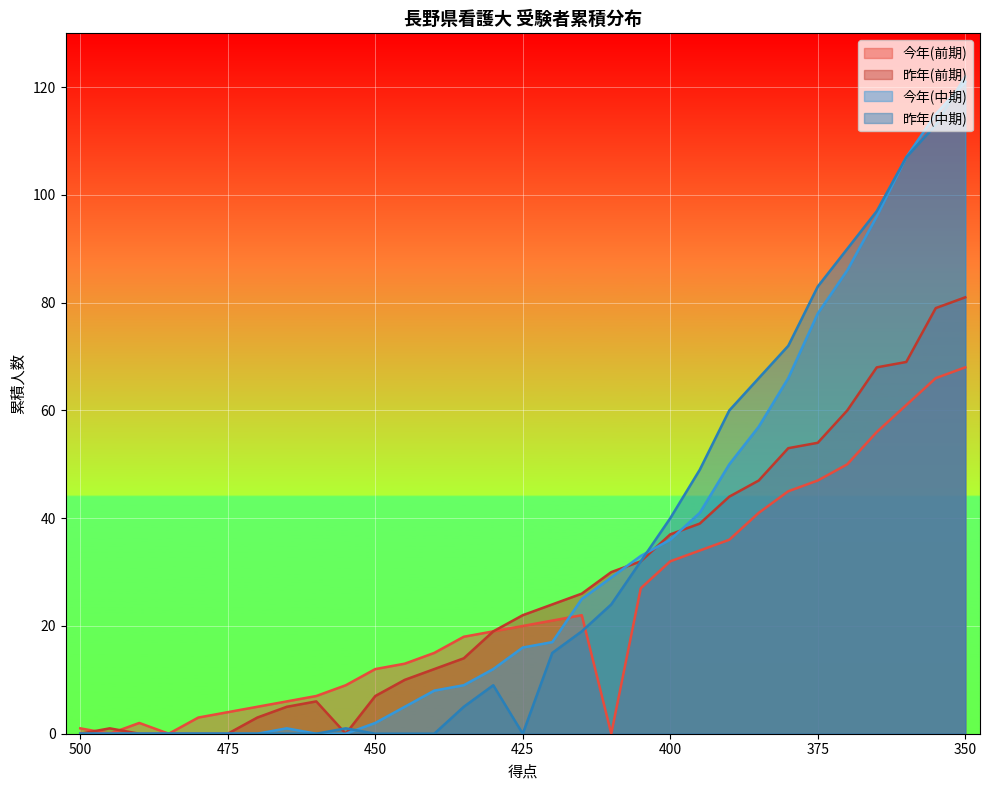

At which label is 昨年(前期) closest to 40?

395